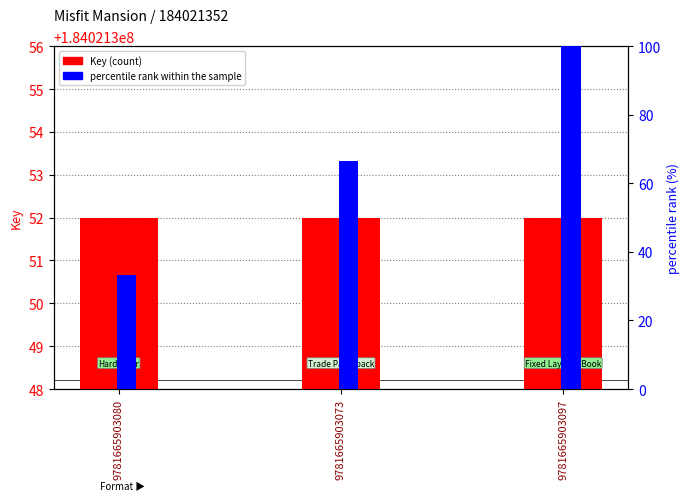

Which series has the widest spread of values?

percentile rank within the sample